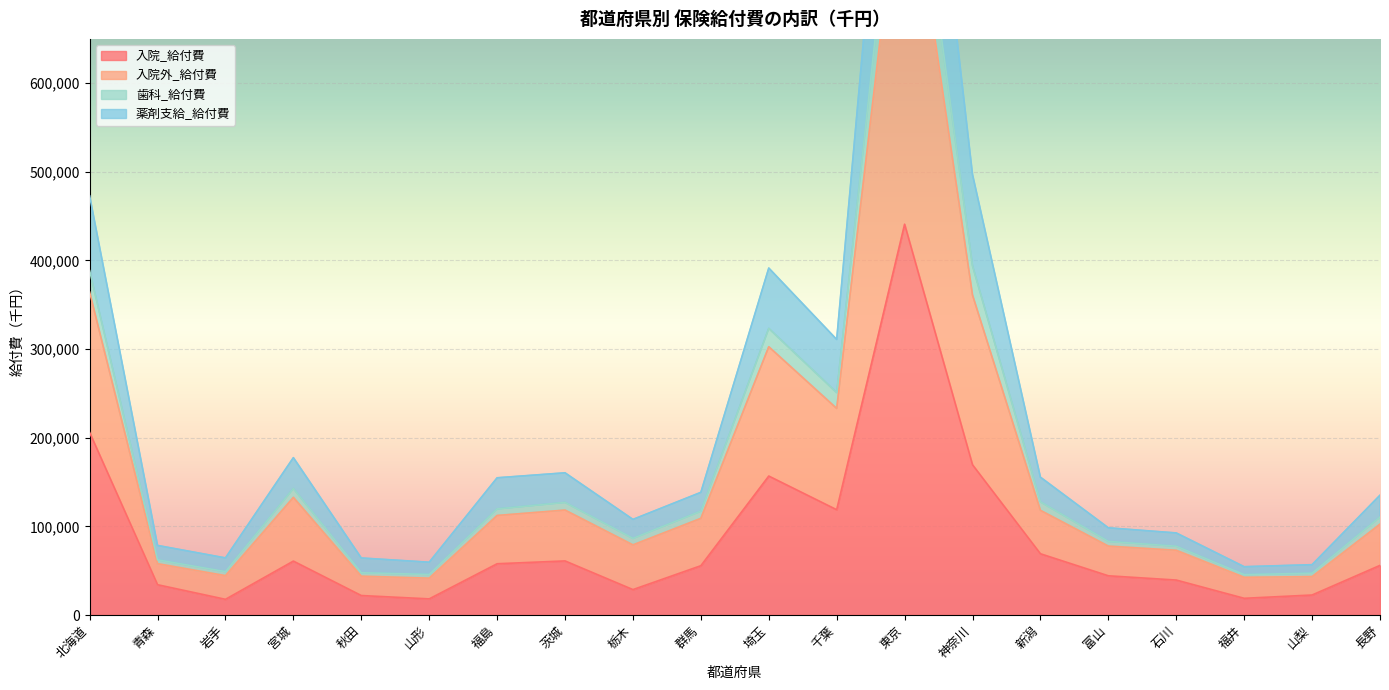

In 入院_給付費, how many points are higher than both neighbors (excluding endpoints)?

4